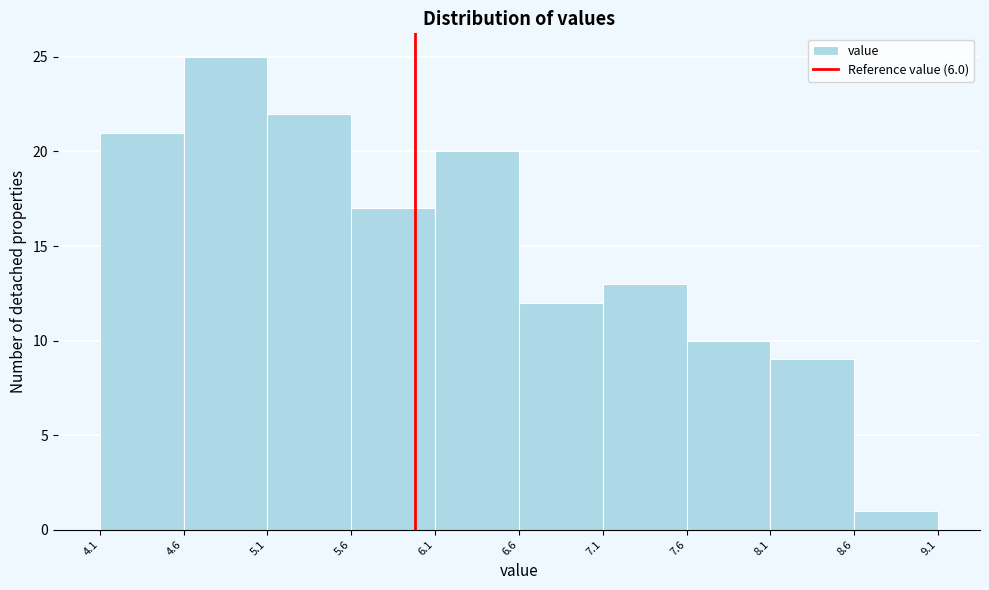

Which range on the x-axis has the tallest bar?

4.6 to 5.1